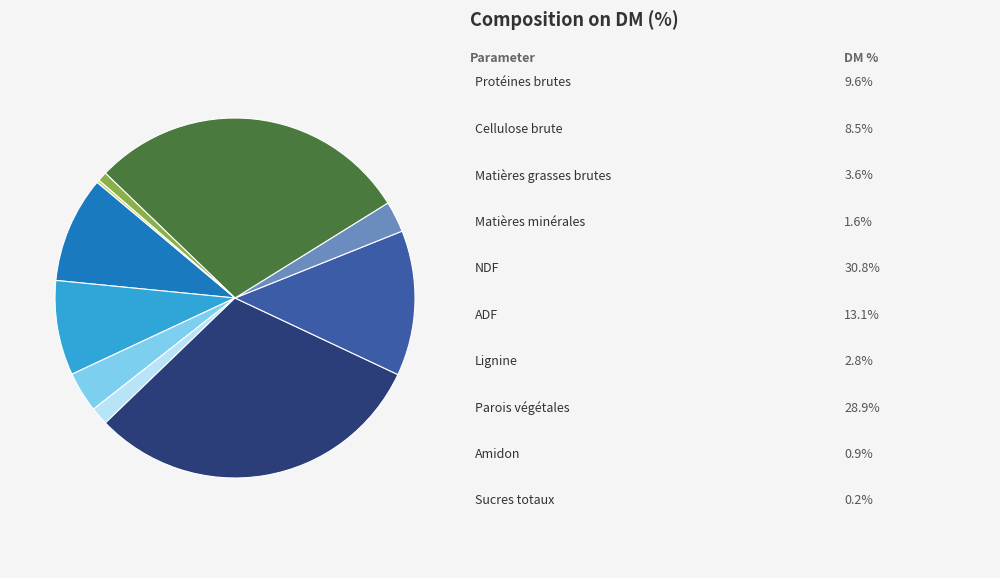

Is there any slice that represents more than half of the pie?

No